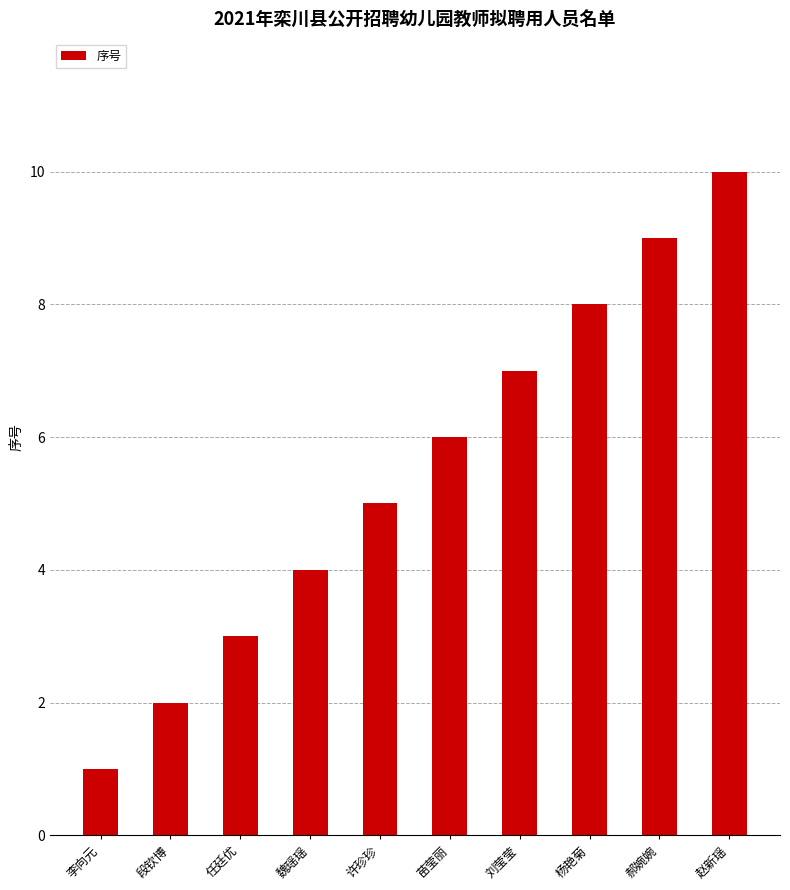

Reading left to right, extract all data points from this chart.

1	2	3	4	5	6	7	8	9	10